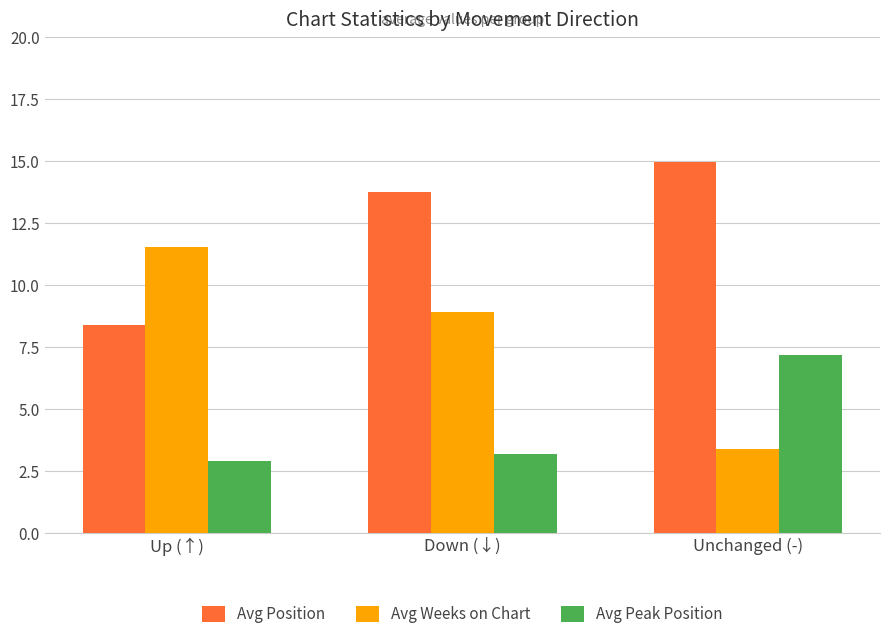

What are all the series names shown in the legend?

Avg Position, Avg Weeks on Chart, Avg Peak Position